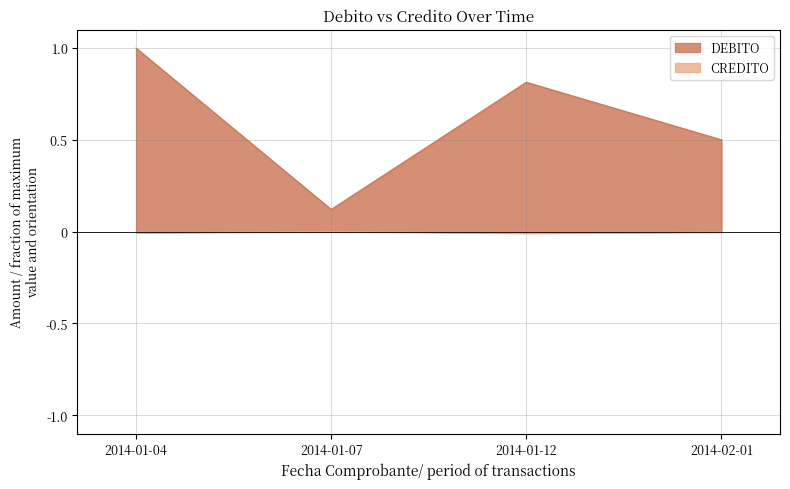

What is the spread (max minus min) of values at 2014-01-12?

0.8